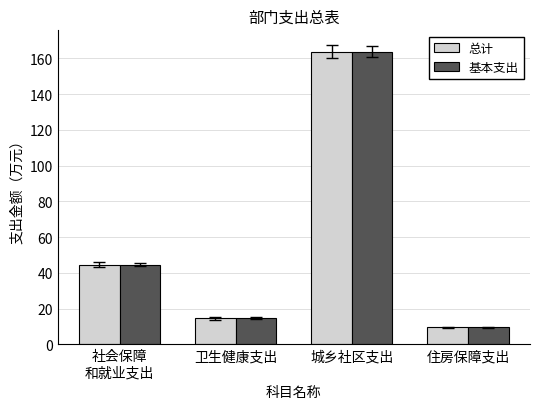

What is the value of the 基本支出 bar at the 3rd from the left?

163.8